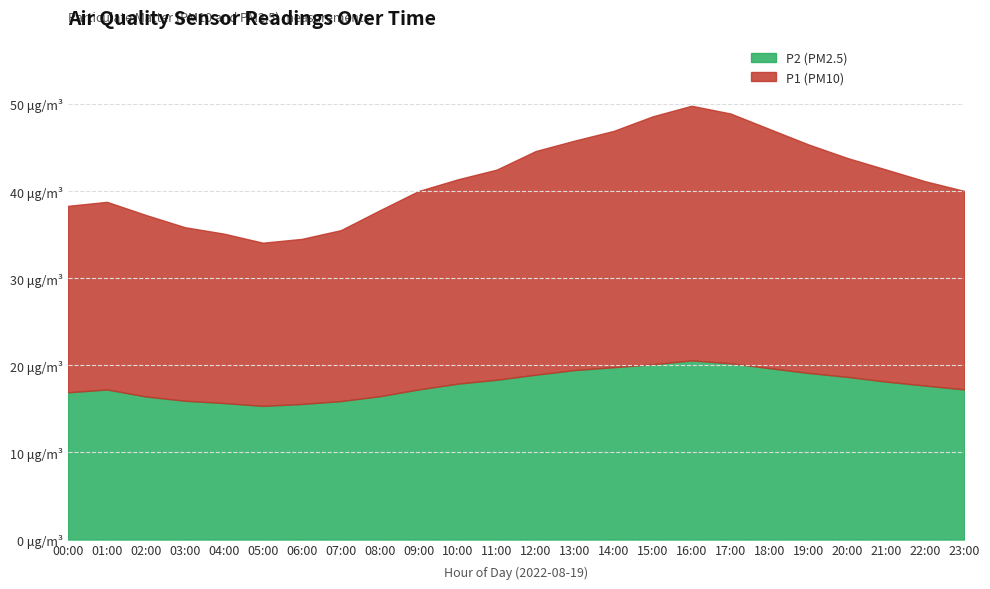

Which series has the largest total across all categories?

P1